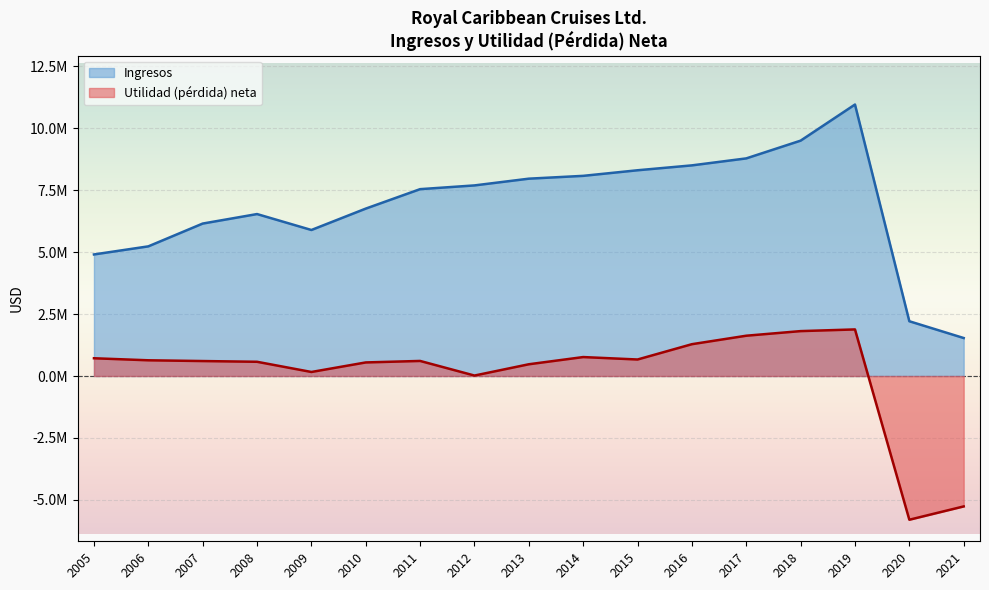

What is the sum of the Ingresos values at 2012 and 2013?

15647918